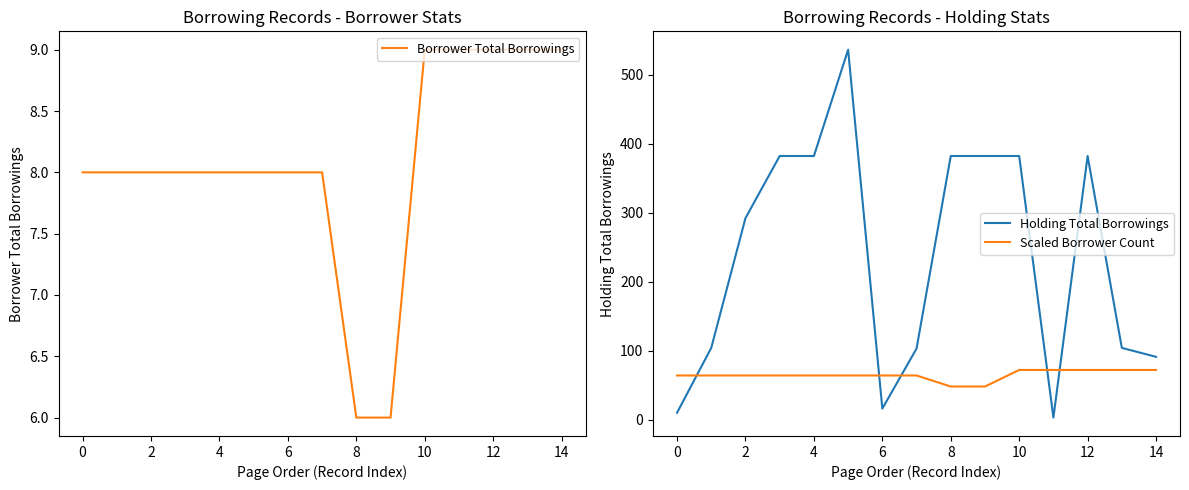

Does the chart have visible grid lines?

No